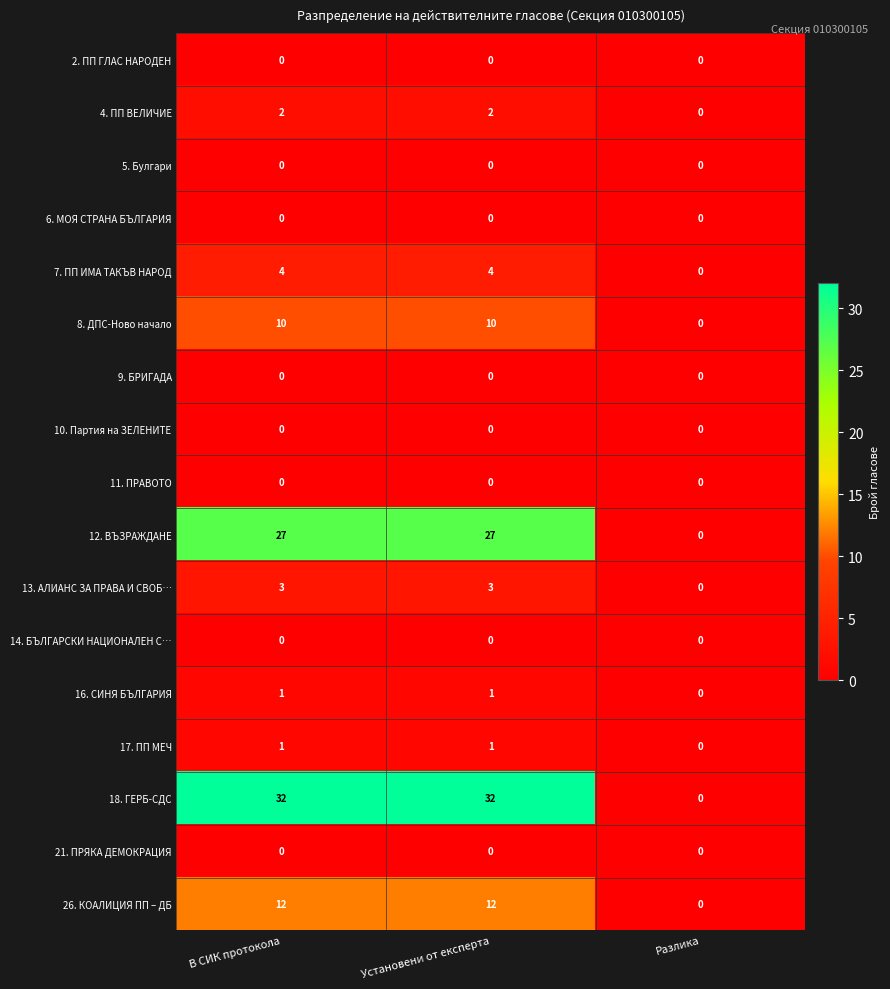

Which series has the largest range (max minus min)?

18. ГЕРБ-СДС